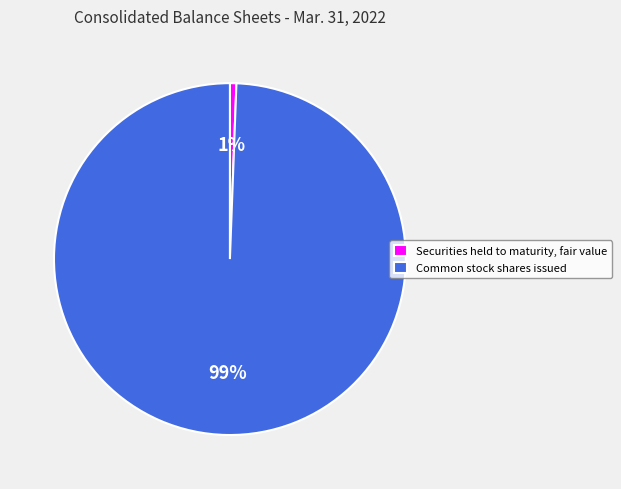

To the nearest percent, what is the average slice percentage?

50%